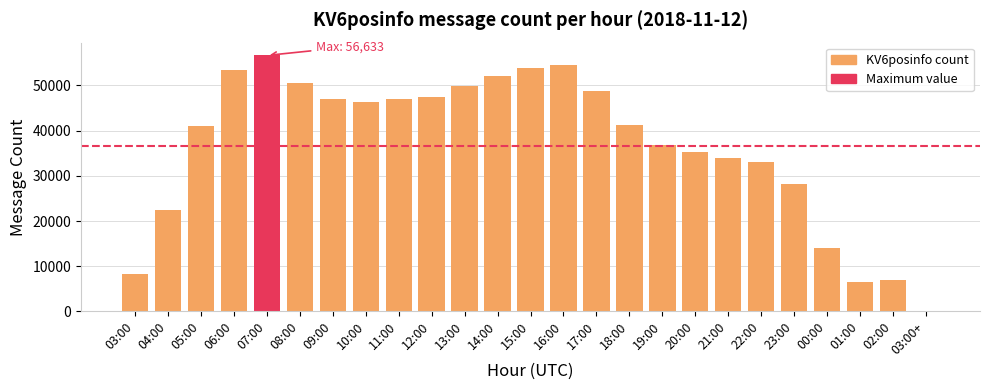

What is the change in value from 03:00 to 11:00?

+38757